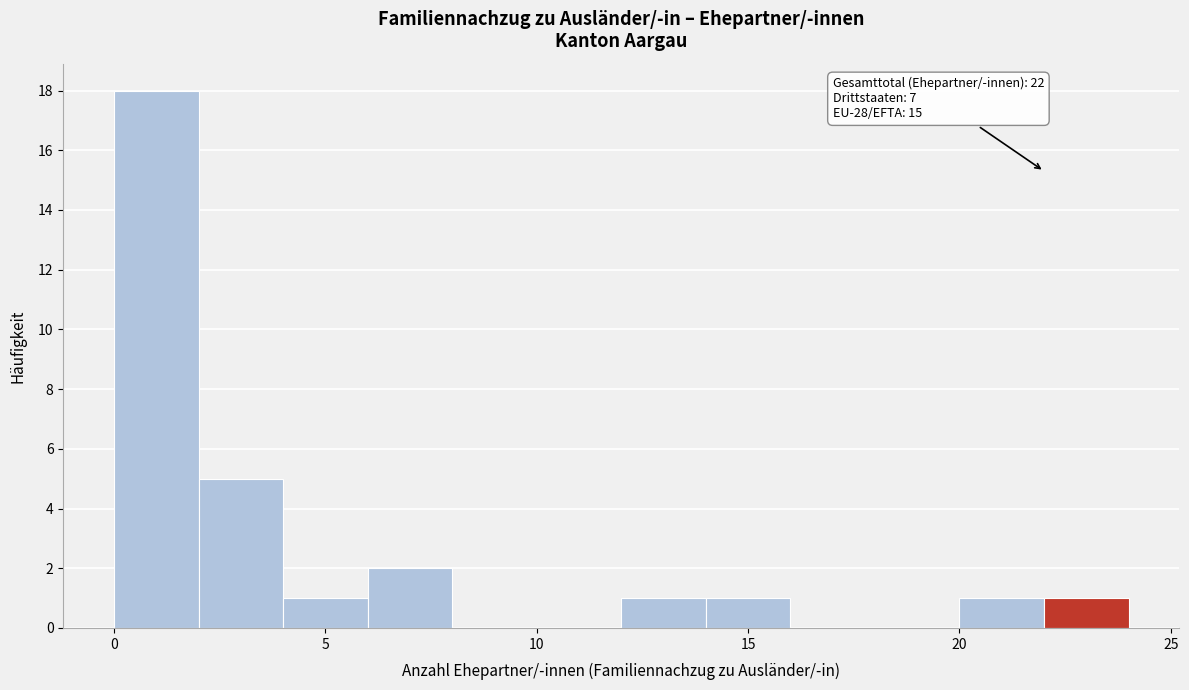

Which range on the x-axis has the tallest bar?

0 to 2